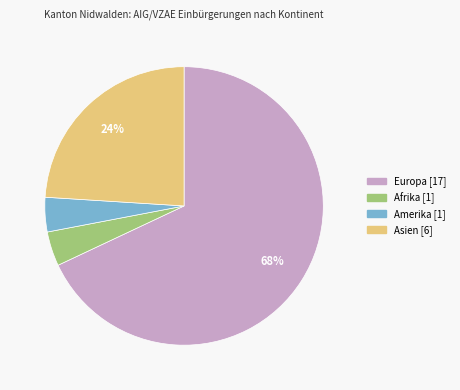

Do Europa and Afrika together represent more than half of the pie?

Yes